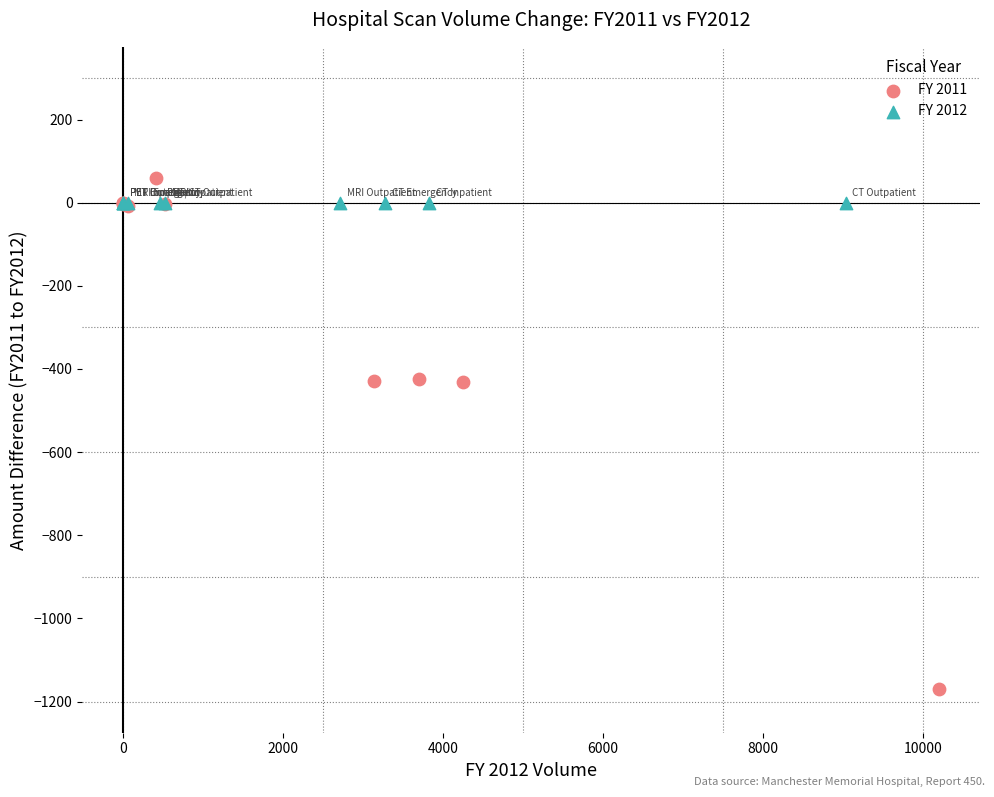

Which series has the widest spread of Y values?

FY 2011